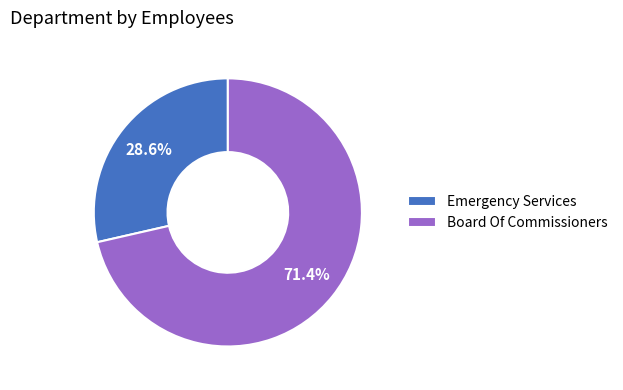

Approximately how many times larger is the value at Board Of Commissioners compared to Emergency Services?

2.5